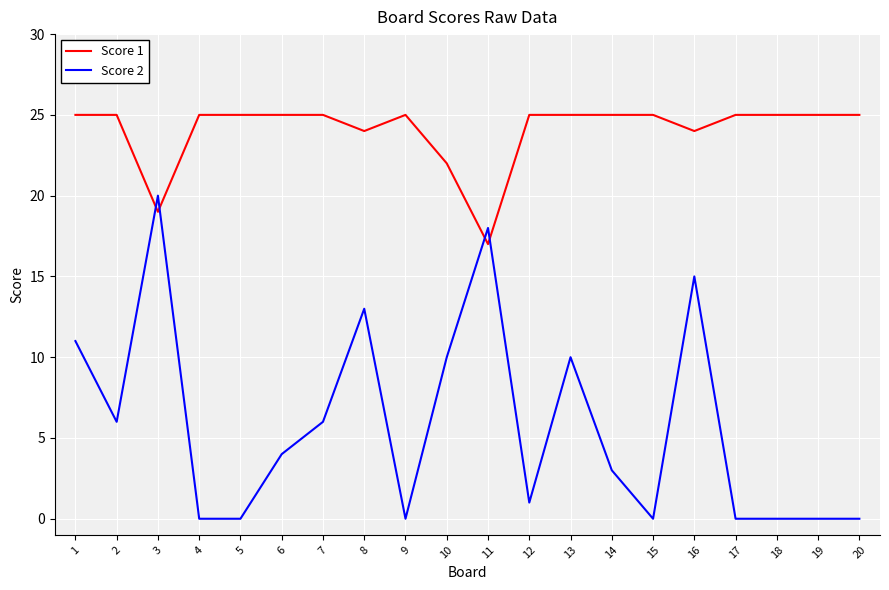

The value of Score 2 at 13 is 10. True or false?

True